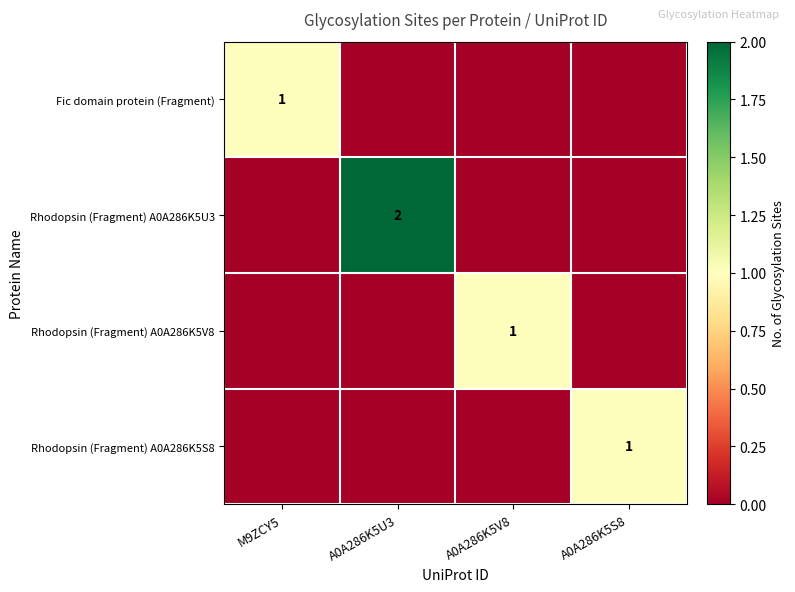

Which has a higher value, A0A286K5V8 or A0A286K5S8?

A0A286K5V8